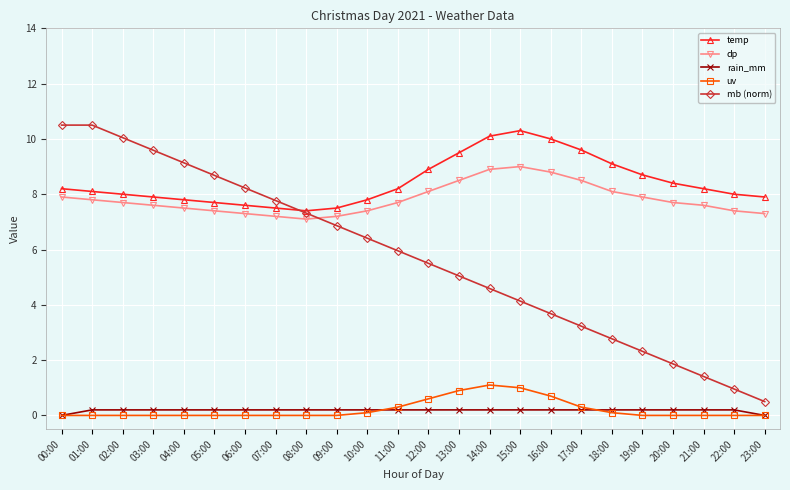

Which series has the largest total across all categories?

temp